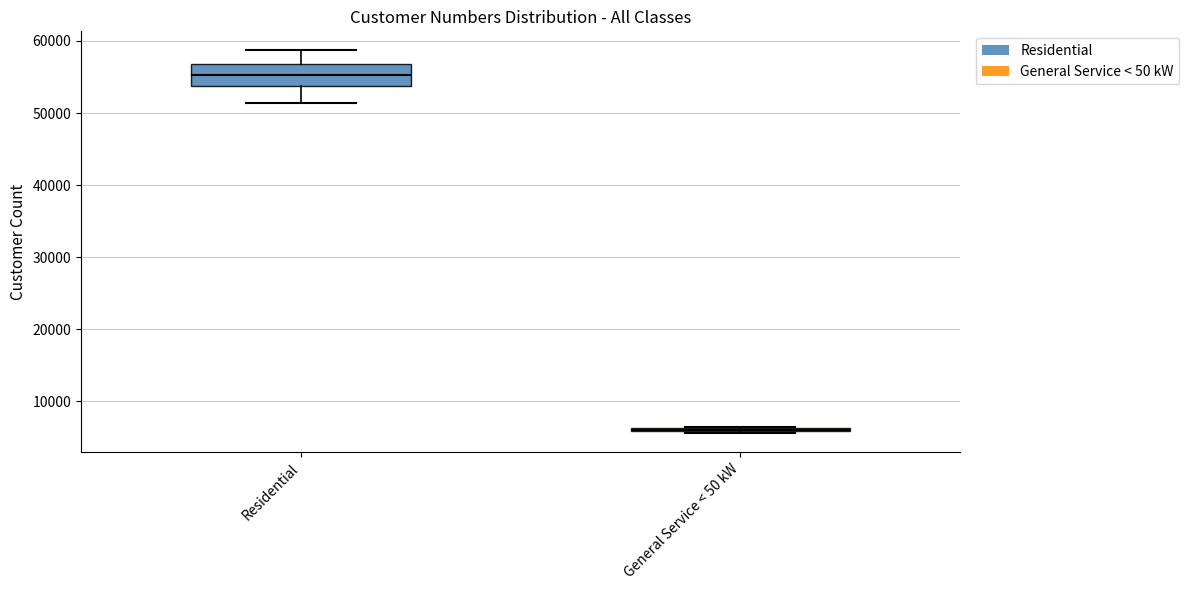

Comparing the boxes themselves (not the whiskers), which one is the tallest?

Residential